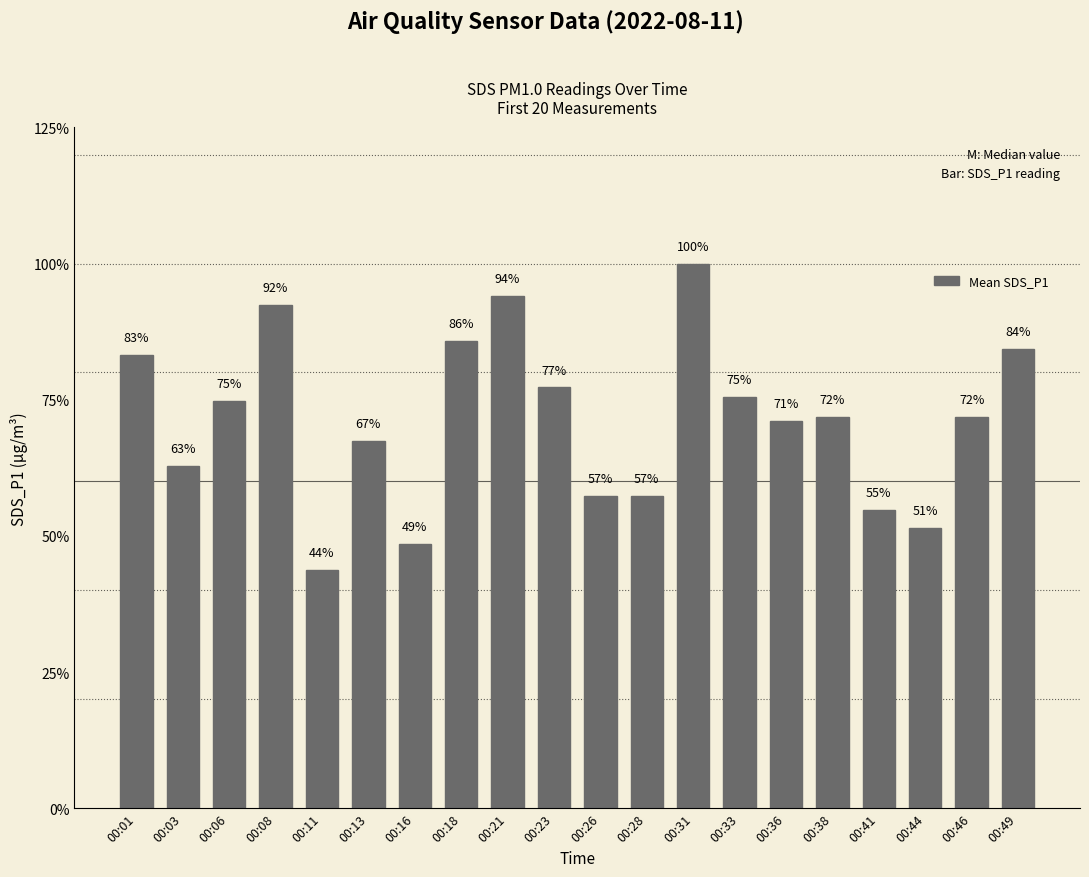

Does the chart contain any negative values?

No